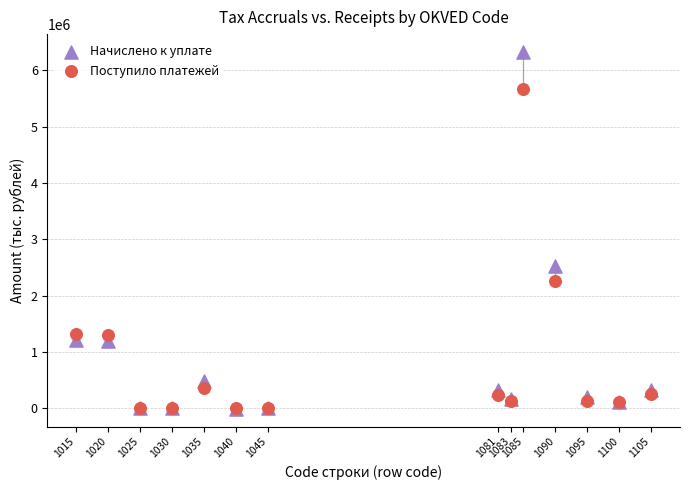

In the Поступило платежей series, what Y value is closest to 2831963?

2265255